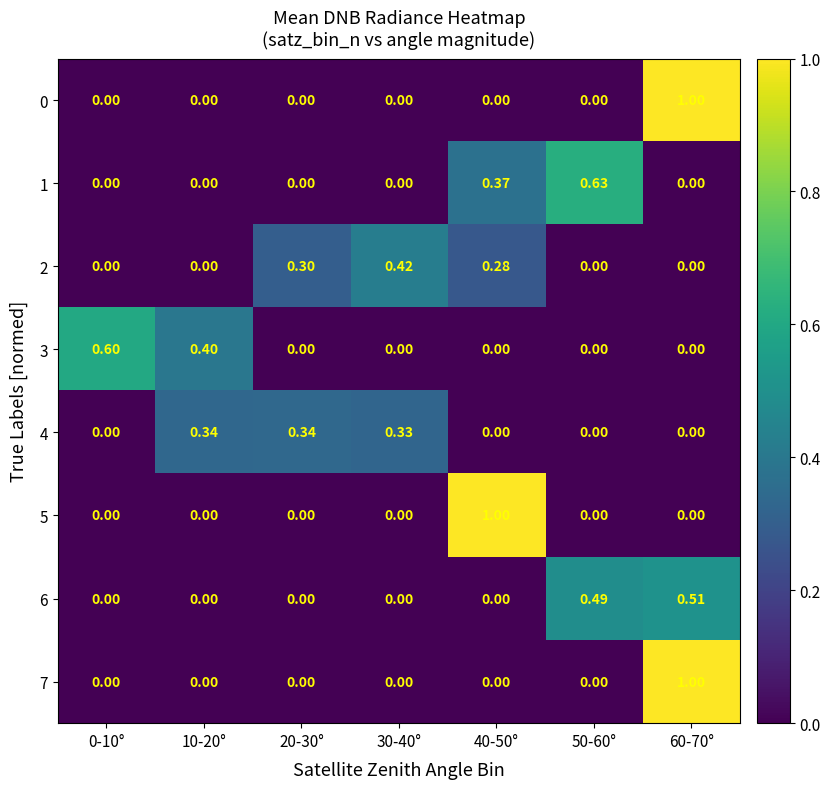

Reading left to right, transcribe all the data shown in this chart.

0: 0-10°=0.0	10-20°=0.0	20-30°=0.0	30-40°=0.0	40-50°=0.0	50-60°=0.0	60-70°=1.0
1: 0-10°=0.0	10-20°=0.0	20-30°=0.0	30-40°=0.0	40-50°=0.4	50-60°=0.6	60-70°=0.0
2: 0-10°=0.0	10-20°=0.0	20-30°=0.3	30-40°=0.4	40-50°=0.3	50-60°=0.0	60-70°=0.0
3: 0-10°=0.6	10-20°=0.4	20-30°=0.0	30-40°=0.0	40-50°=0.0	50-60°=0.0	60-70°=0.0
4: 0-10°=0.0	10-20°=0.3	20-30°=0.3	30-40°=0.3	40-50°=0.0	50-60°=0.0	60-70°=0.0
5: 0-10°=0.0	10-20°=0.0	20-30°=0.0	30-40°=0.0	40-50°=1.0	50-60°=0.0	60-70°=0.0
6: 0-10°=0.0	10-20°=0.0	20-30°=0.0	30-40°=0.0	40-50°=0.0	50-60°=0.5	60-70°=0.5
7: 0-10°=0.0	10-20°=0.0	20-30°=0.0	30-40°=0.0	40-50°=0.0	50-60°=0.0	60-70°=1.0